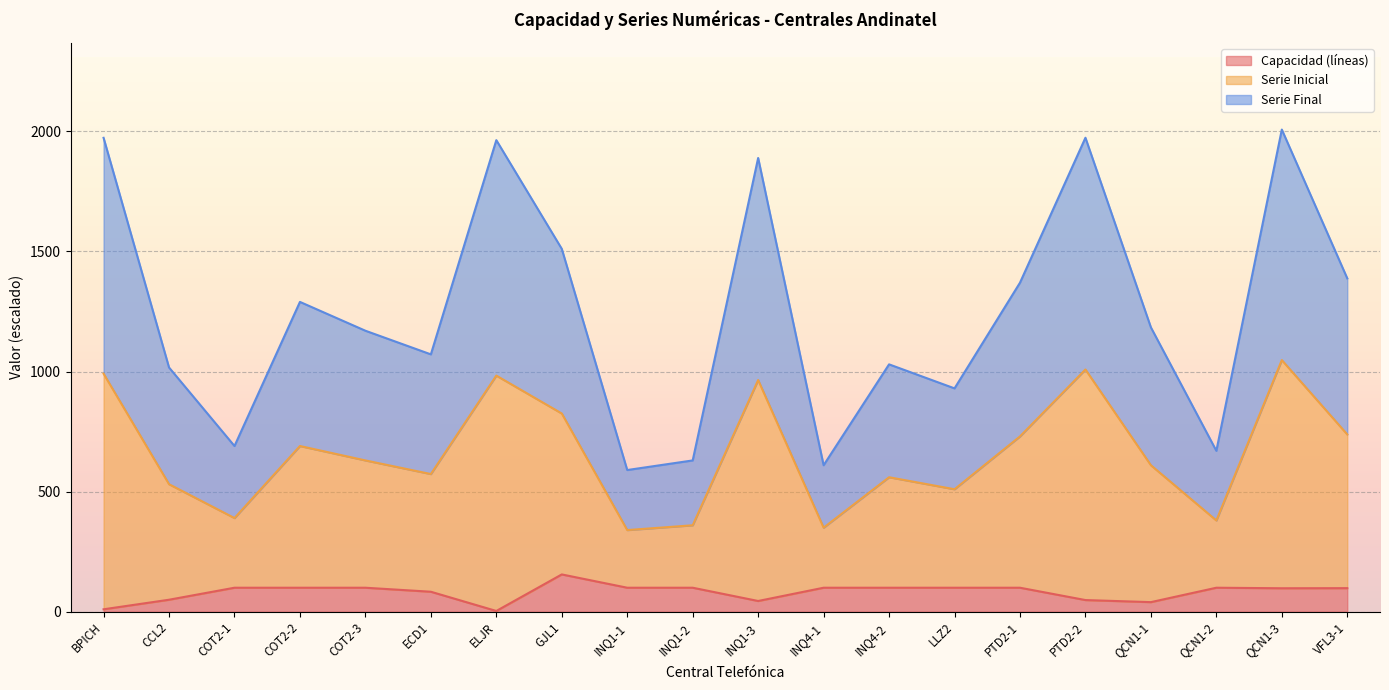

Which series has the widest spread of values?

Serie Inicial